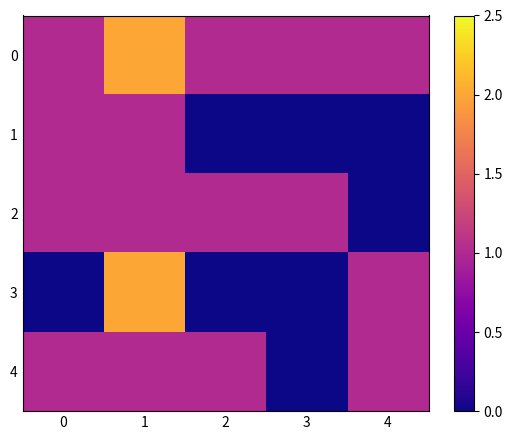

At which category does the chart reach its peak across all series?

1